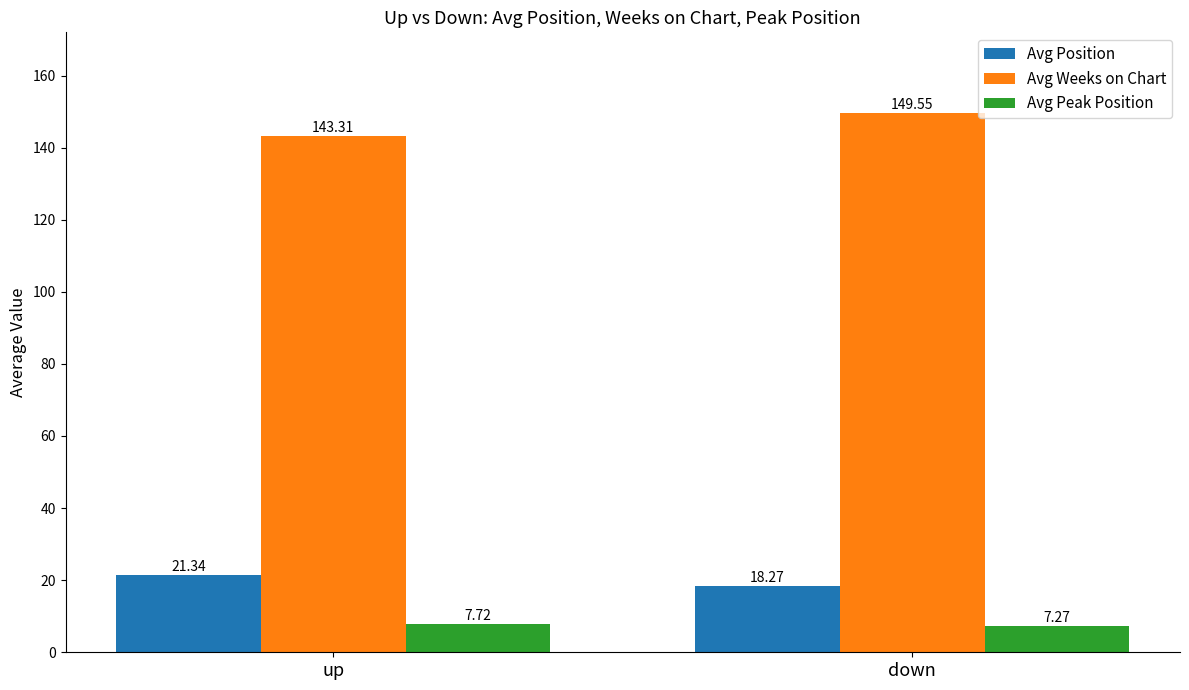

Is the value of Avg Position at up greater than the value of Avg Weeks on Chart at down?

No